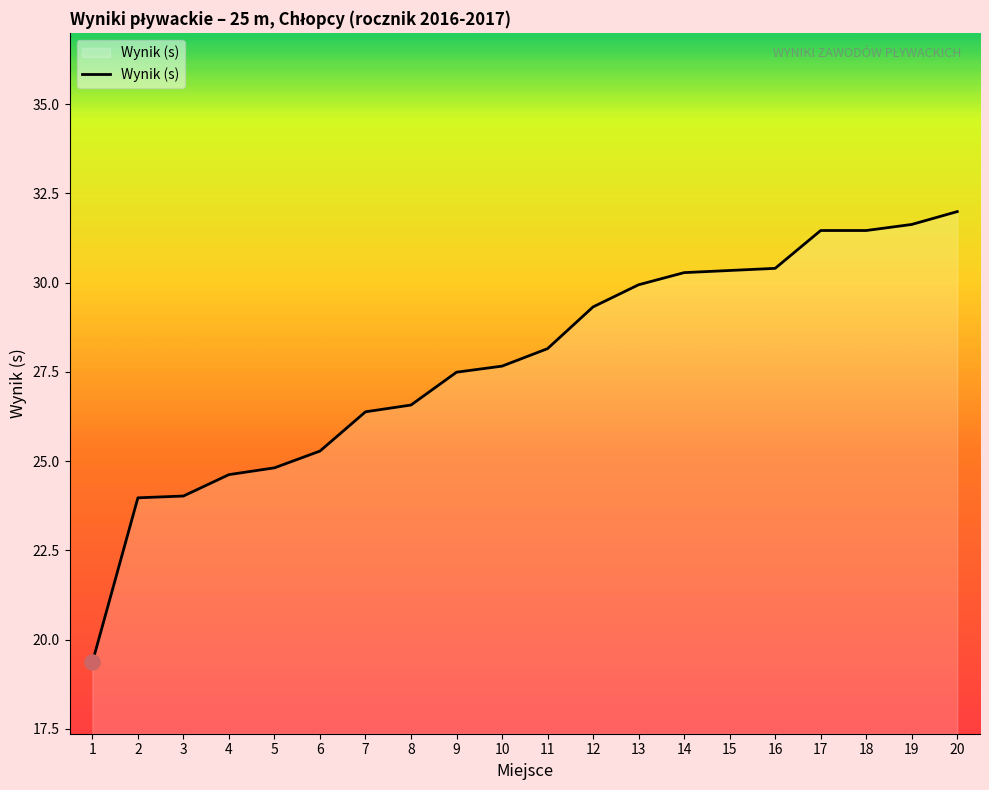

Between 20 and 13, which is larger?

20